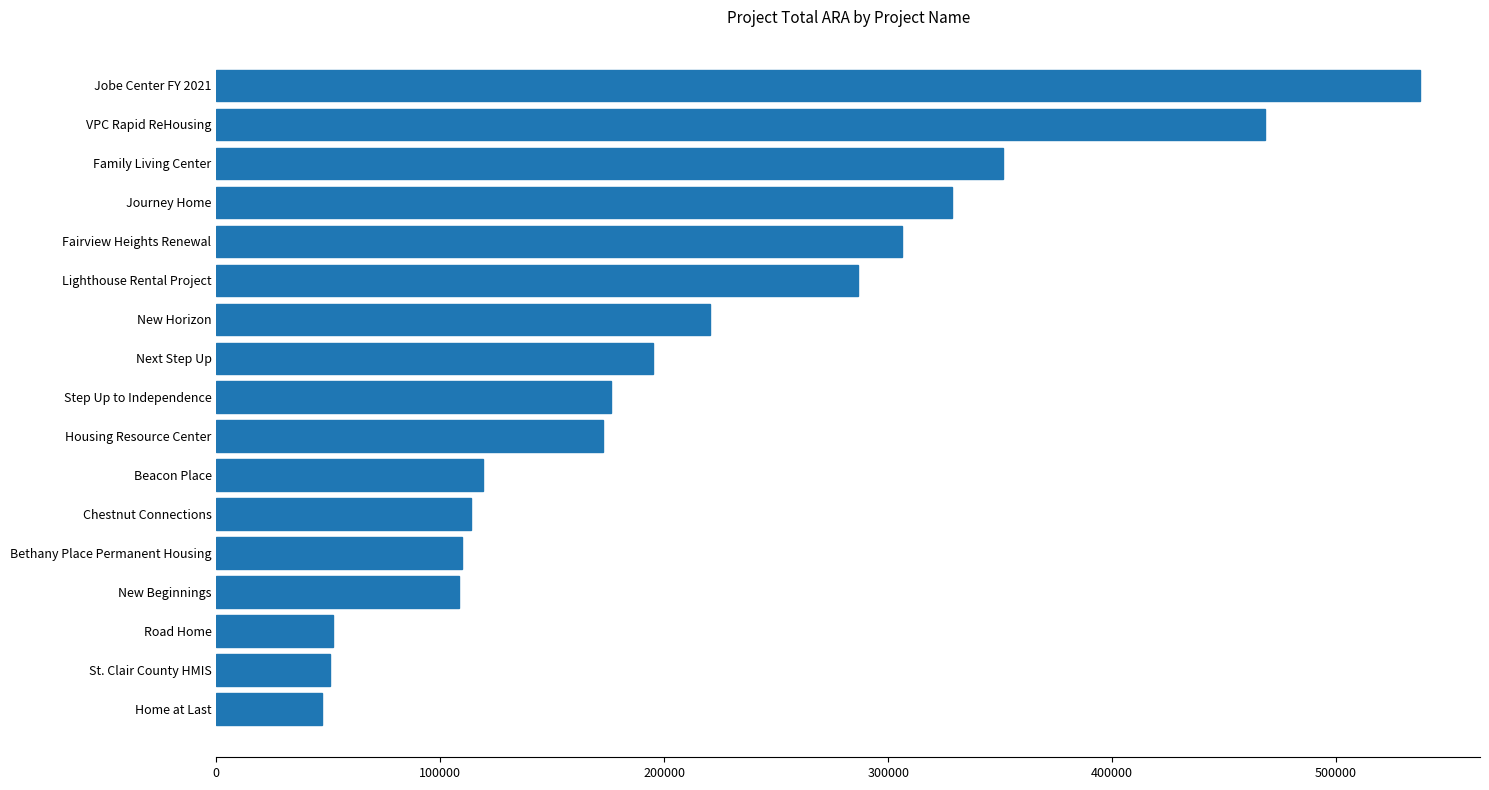

What value does the data have at Fairview Heights Renewal?

306017